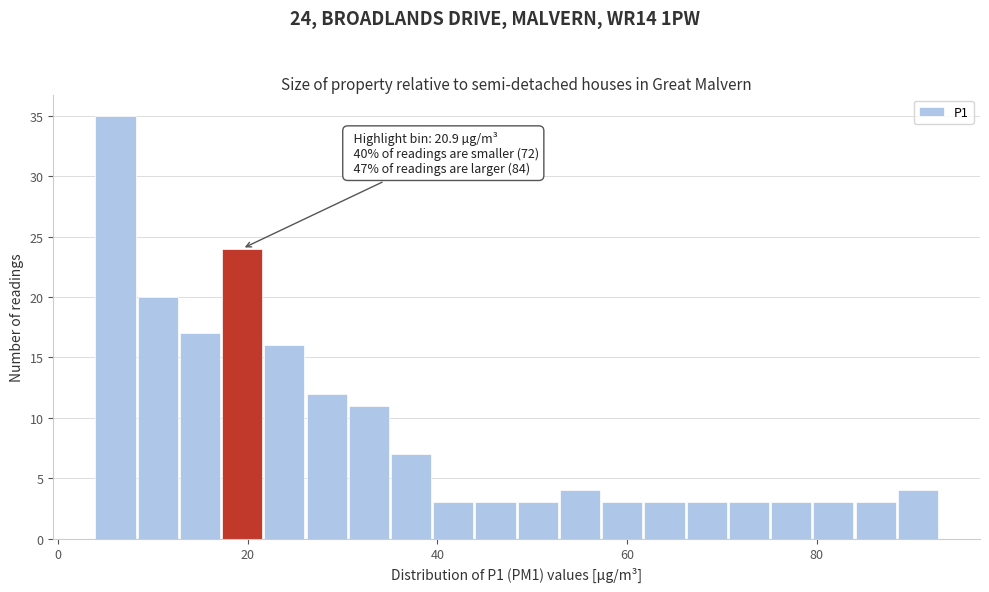

Read against the x-axis, roughly where is the centre of the tallest bar?

6